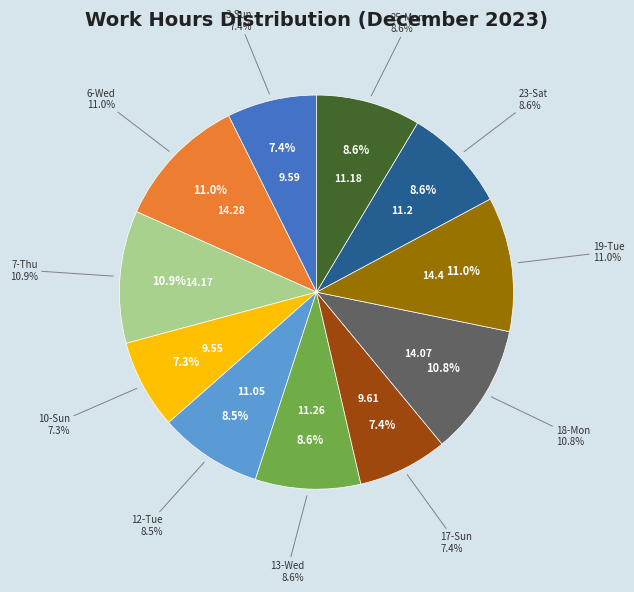

Count the number of slices in the pie.

11